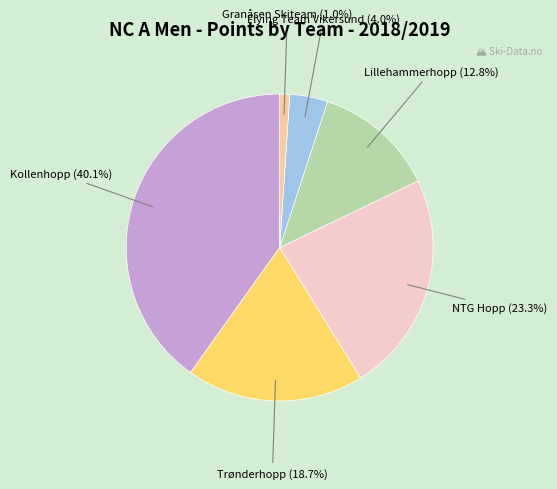

Is there any slice that represents more than half of the pie?

No